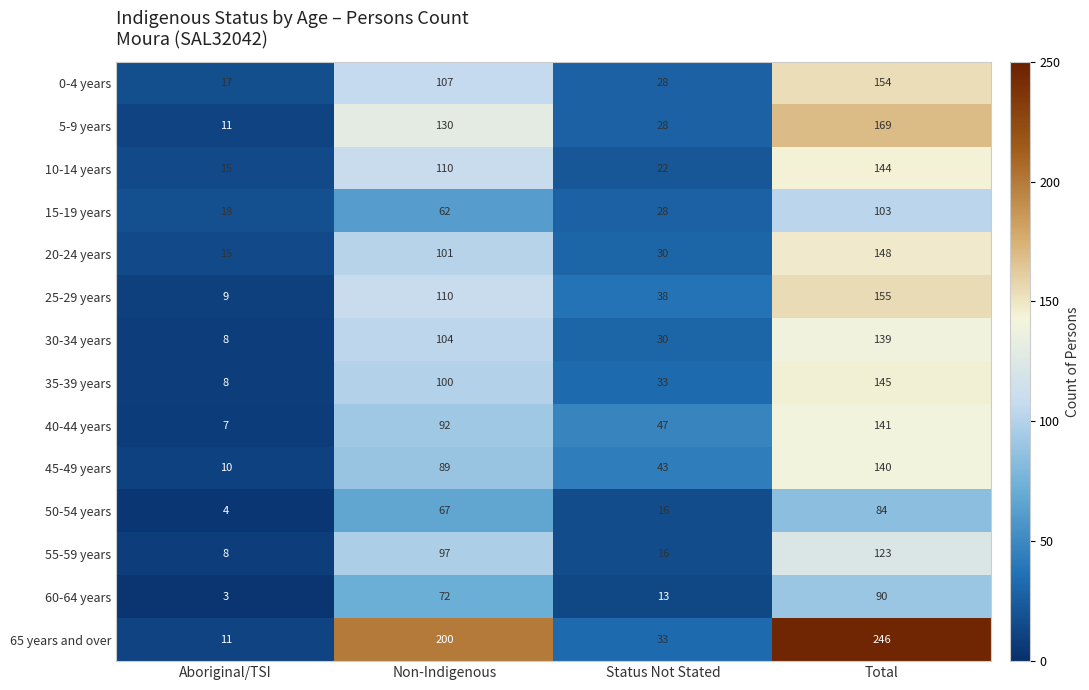

List the series in order of their peak value, lowest first.

50-54 years, 60-64 years, 15-19 years, 55-59 years, 30-34 years, 45-49 years, 40-44 years, 10-14 years, 35-39 years, 20-24 years, 0-4 years, 25-29 years, 5-9 years, 65 years and over